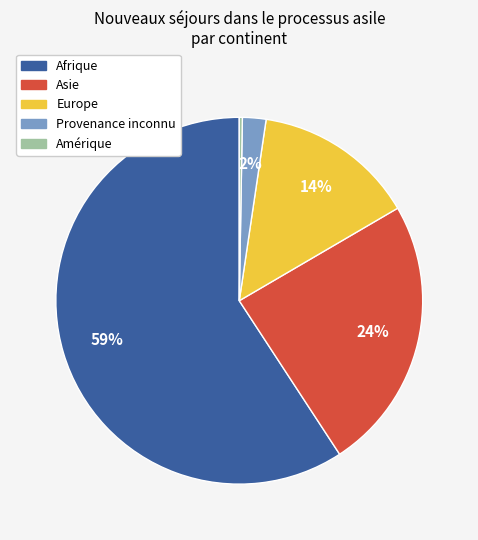

To the nearest percent, what is the difference between the Asie and Afrique slice percentages?

35%